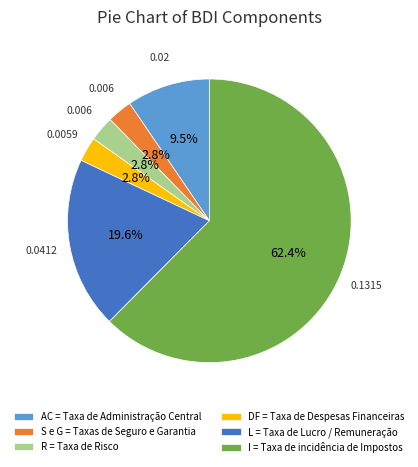

Does any single category account for the majority?

Yes